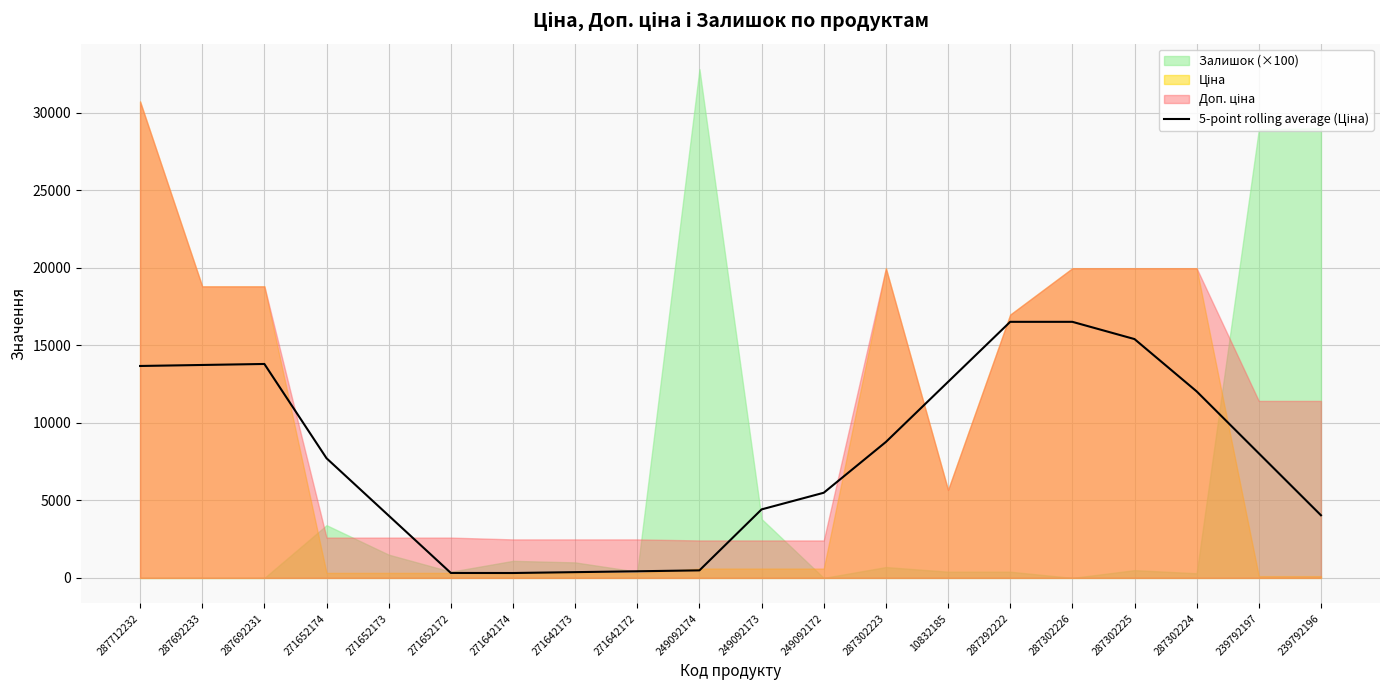

What is the sum of all values?

158647.5